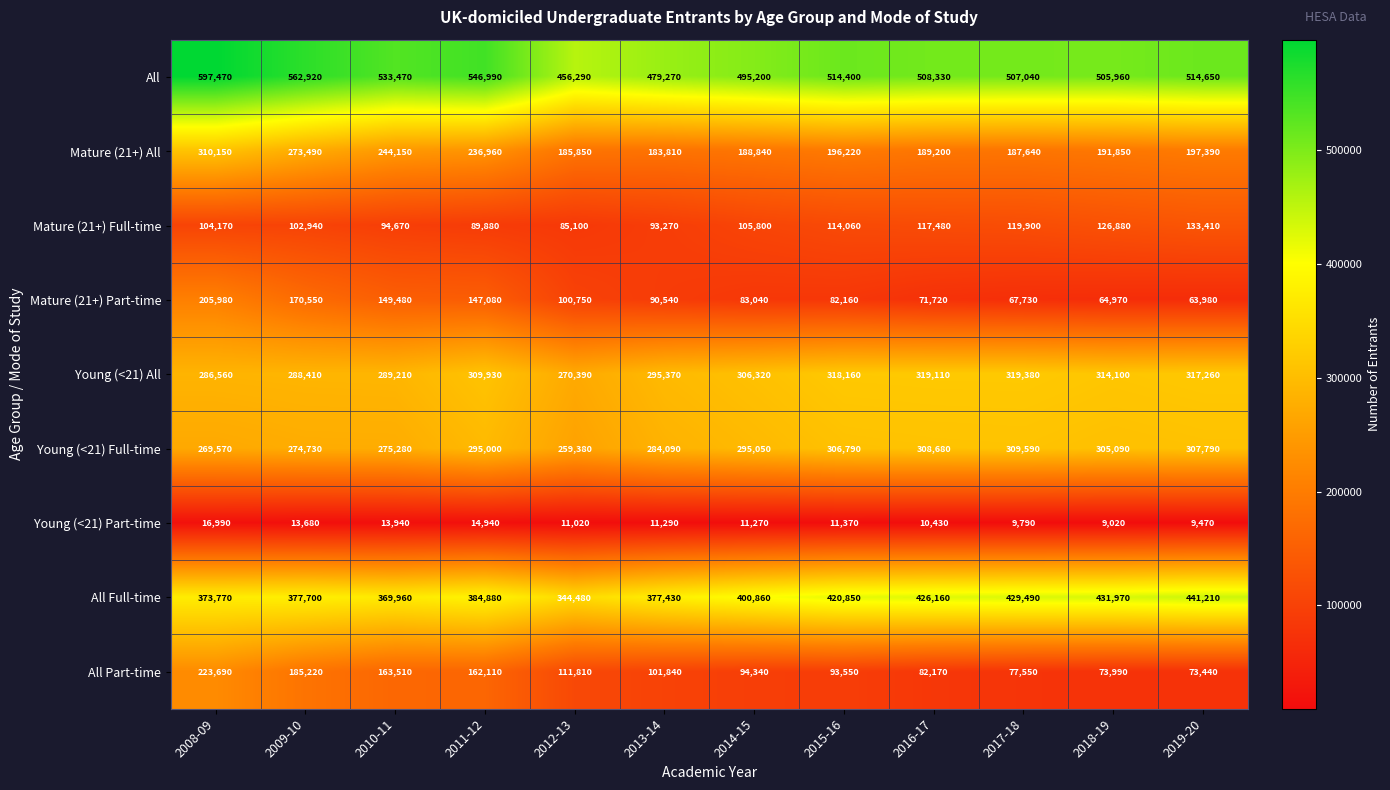

What is the total value across all series at 2010-11?

2133670